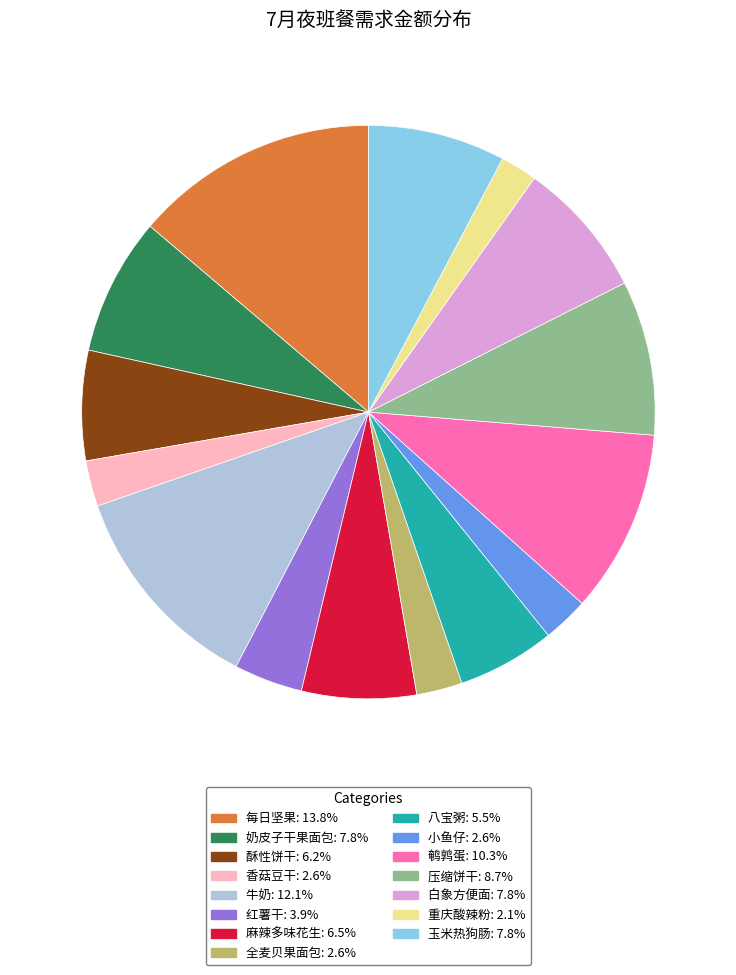

Combined, do 鹌鹑蛋 and 八宝粥 account for over 50%?

No